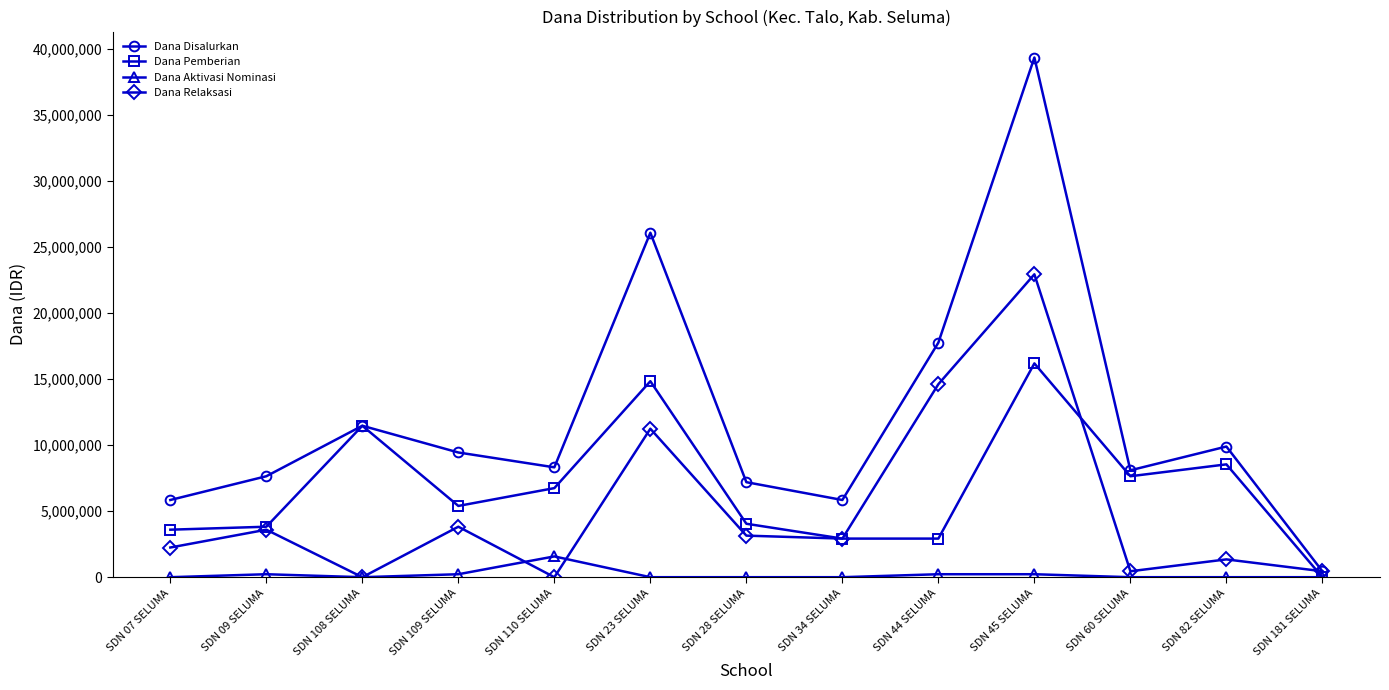

At which category is the sum across all series the highest?

SDN 45 SELUMA